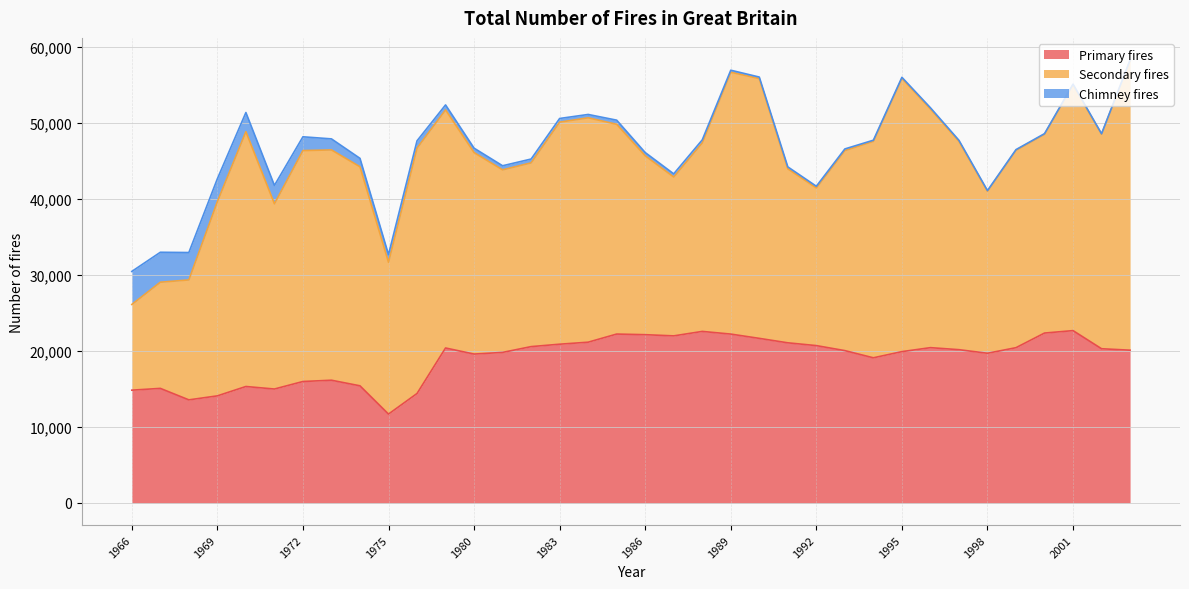

True or false: Chimney fires and Primary fires intersect in this chart.

False